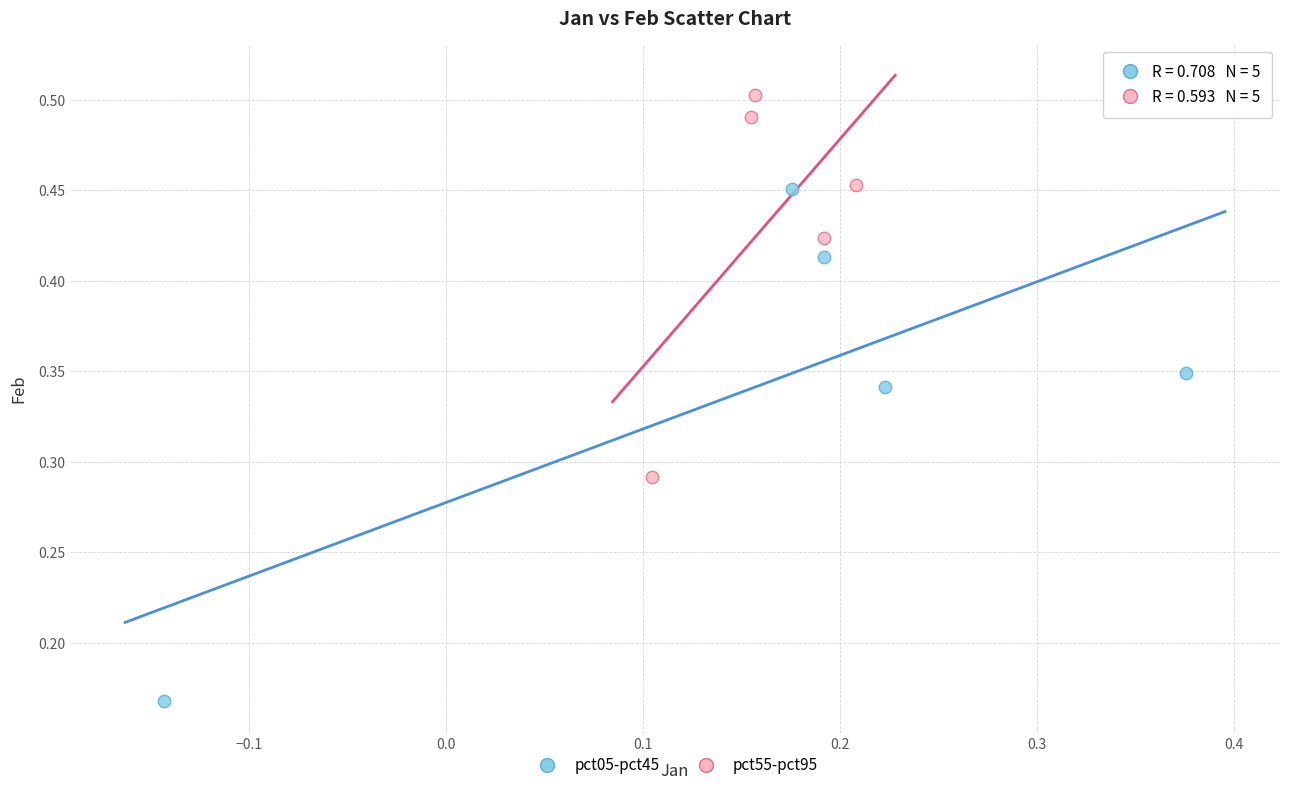

Which series contains the highest Y value?

pct55-pct95